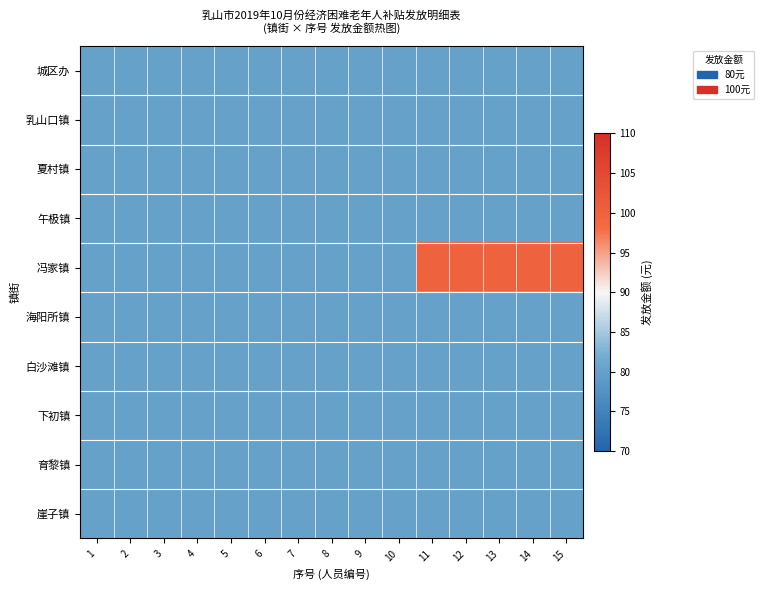

Count the number of data series in this chart.

10